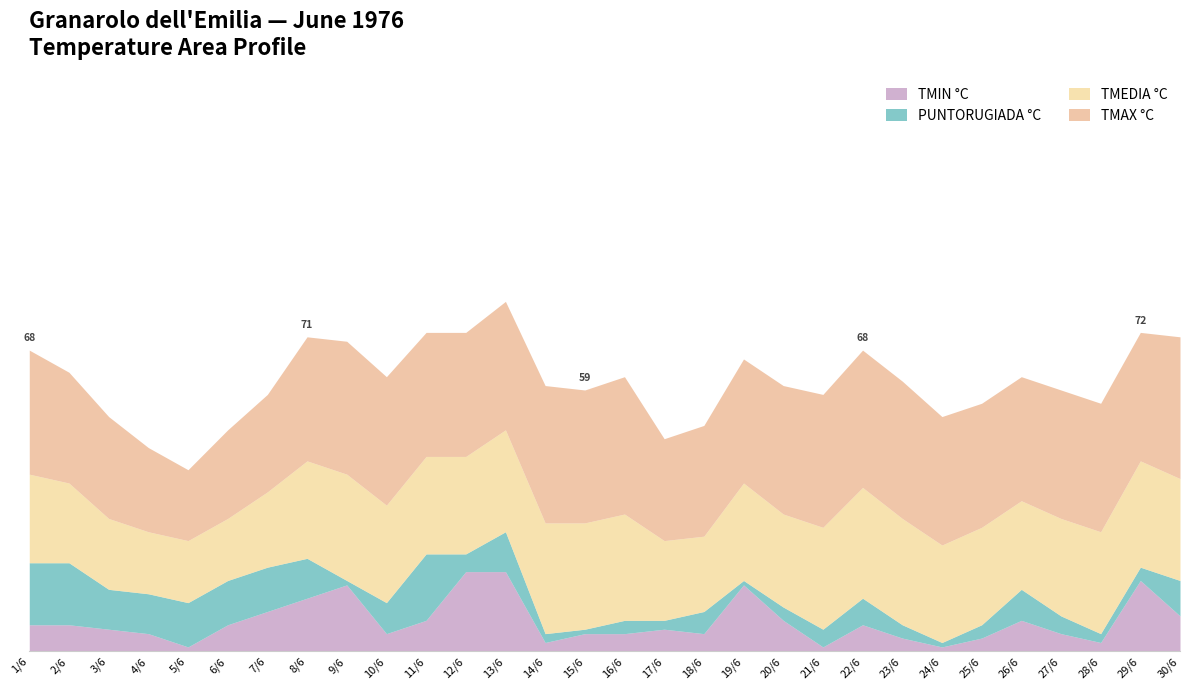

True or false: TMAX °C and TMEDIA °C cross at least once.

False